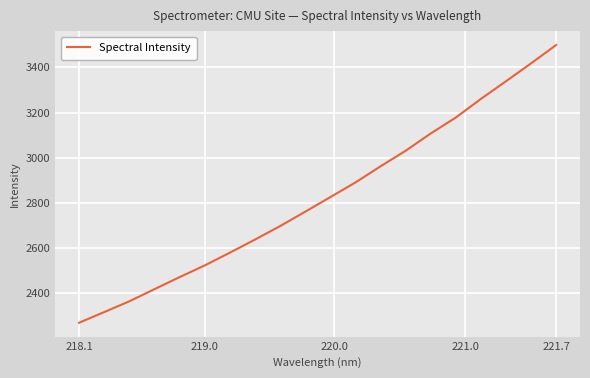

What is the smallest value displayed?

2269.6